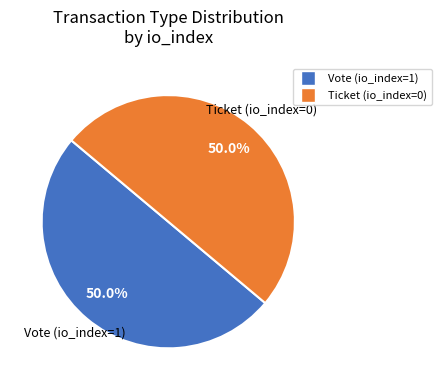

True or false: Ticket (io_index=0) accounts for 1% of the total.

False